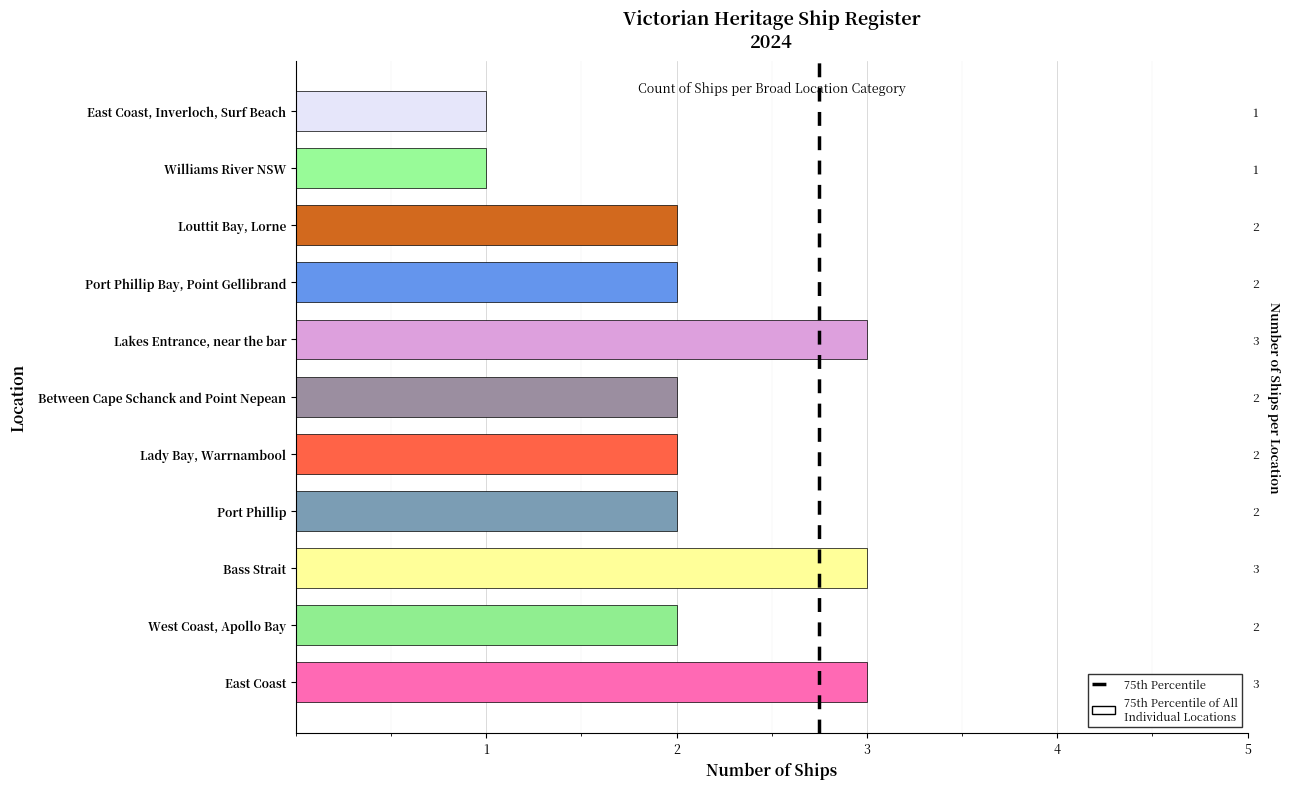

What is the value of the 7th bar from the left?

3